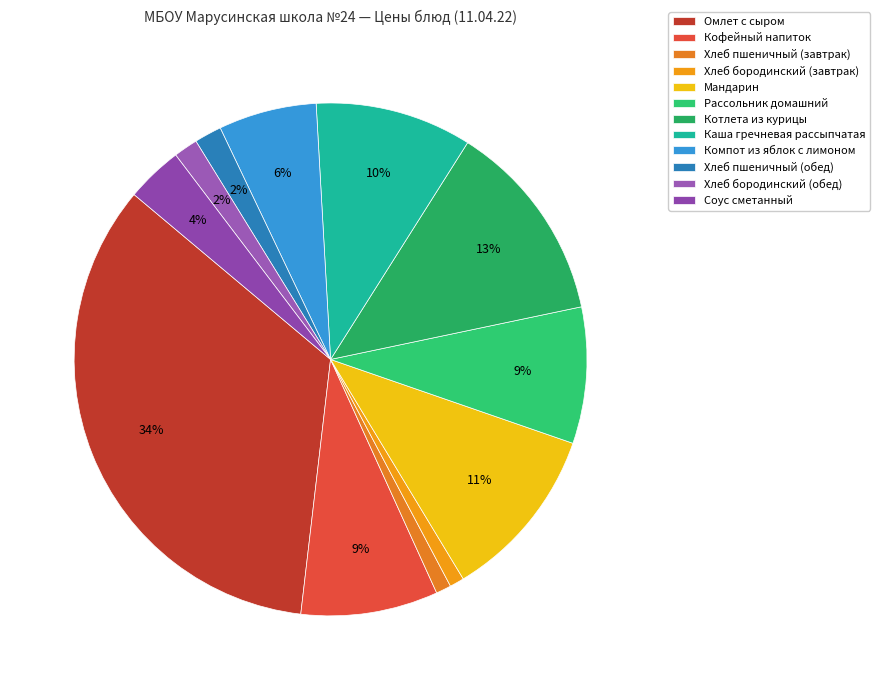

Count the number of slices in the pie.

12